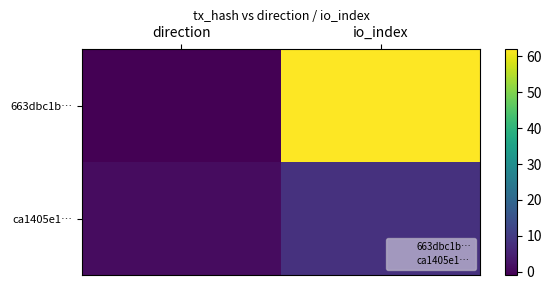

At which category is the sum across all series the highest?

io_index